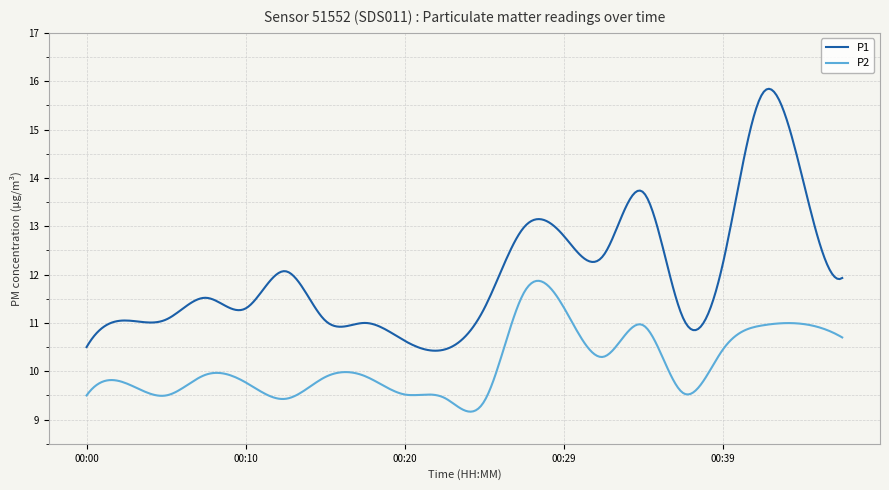

Which series has the largest range (max minus min)?

P1